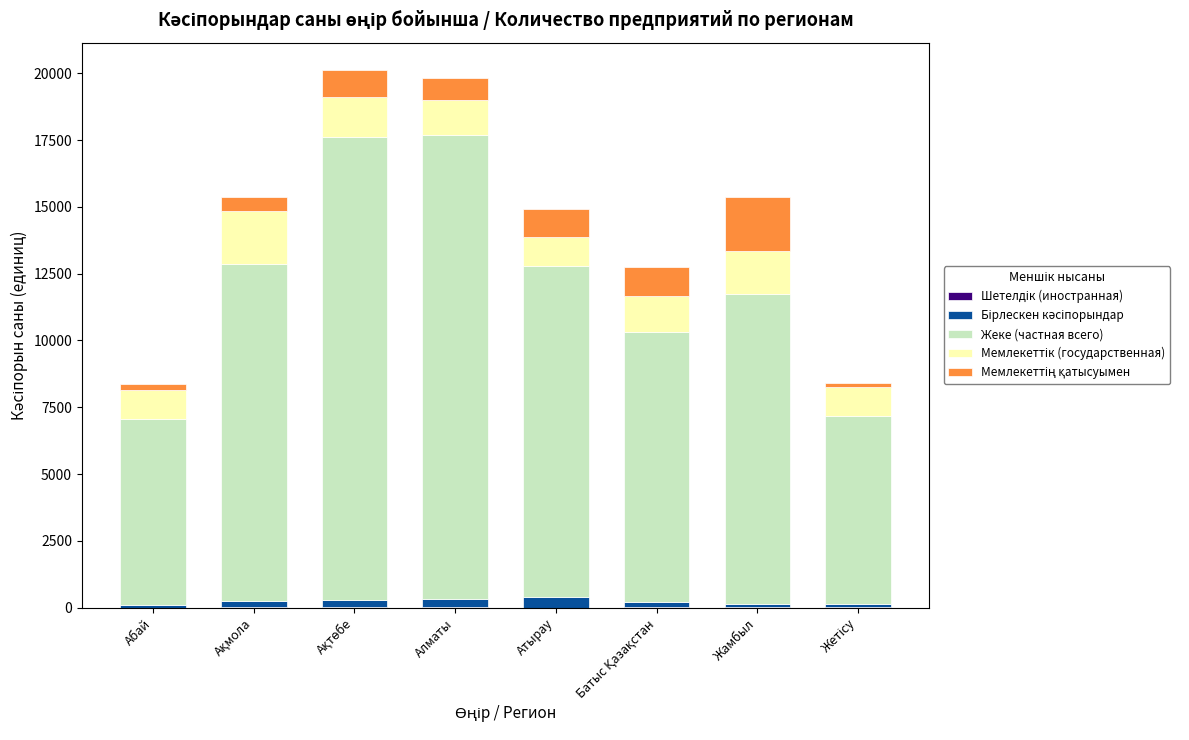

What is the sum of all Бірлескен кәсіпорындар values?

1724